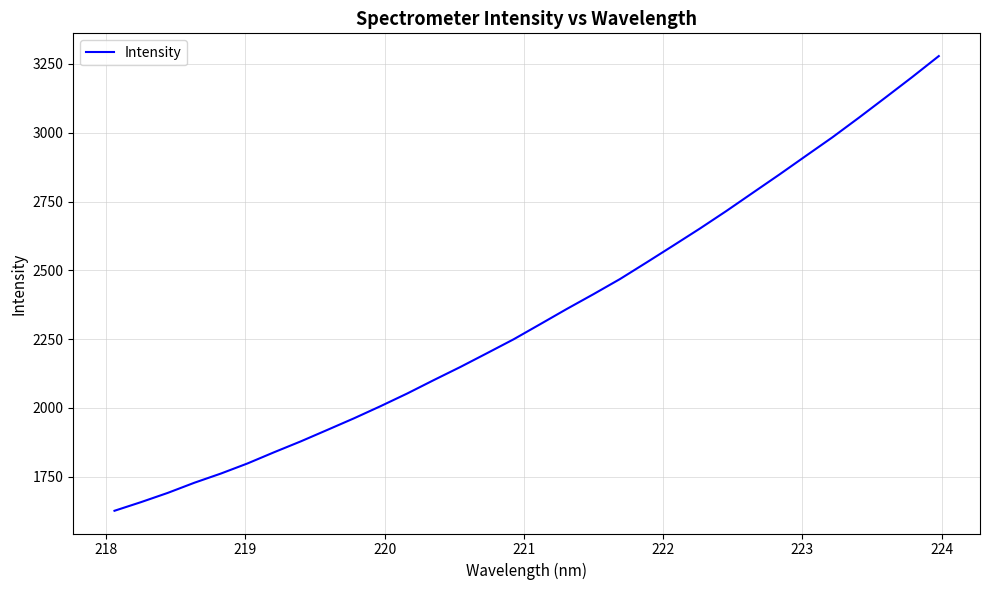

Reading left to right, transcribe all the data shown in this chart.

1626.2	1657.8	1691.2	1728.1	1761.6	1798.3	1839.0	1878.4	1920.2	1962.2	2006.4	2052.4	2101.1	2148.9	2198.9	2249.3	2304.2	2359.6	2413.1	2468.2	2528.5	2589.6	2651.3	2715.3	2781.8	2848.1	2916.1	2983.6	3055.2	3128.4	3202.3	3278.5